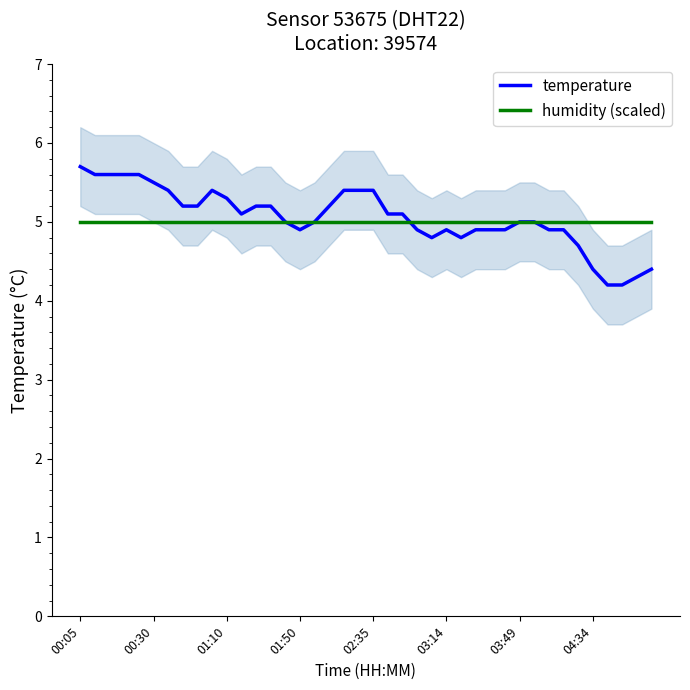

What is the greatest value displayed?

5.7